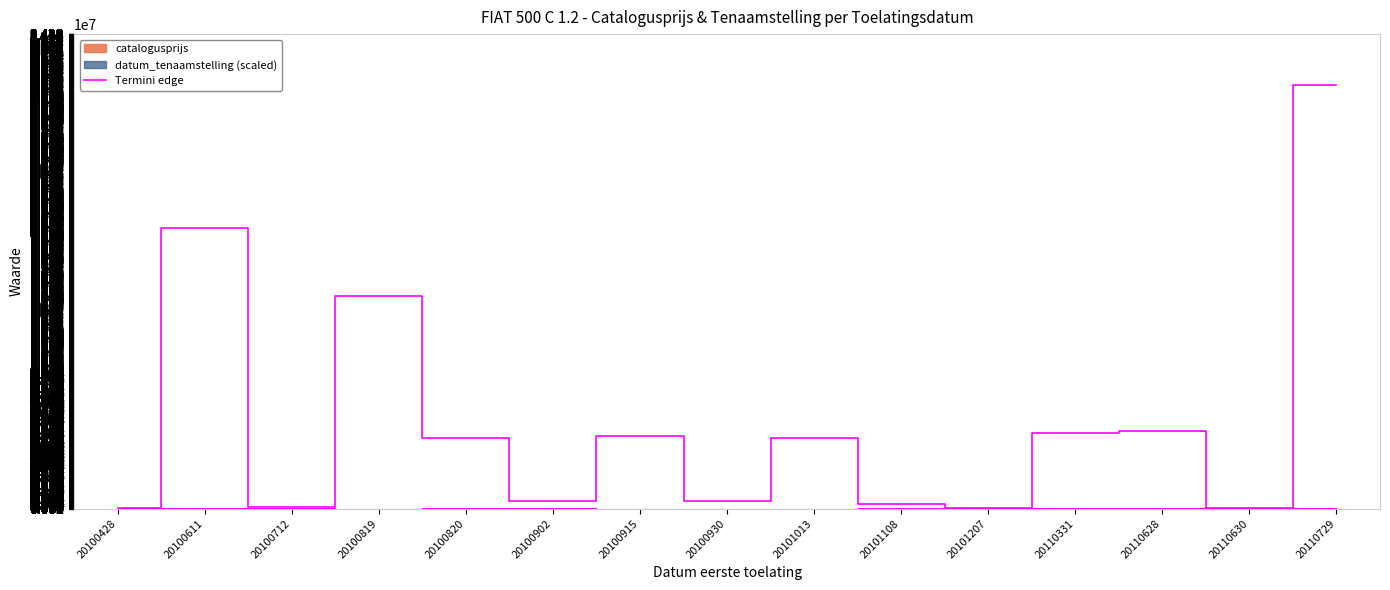

The value at 20101013 is 1726227. True or false?

False